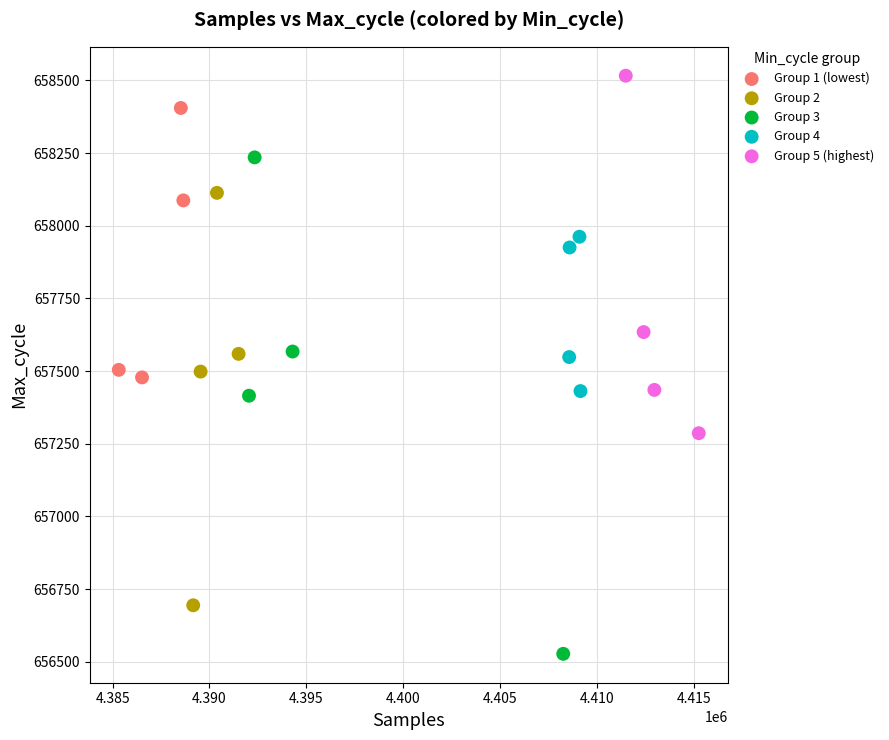

Which series reaches the minimum Y coordinate?

Group 3